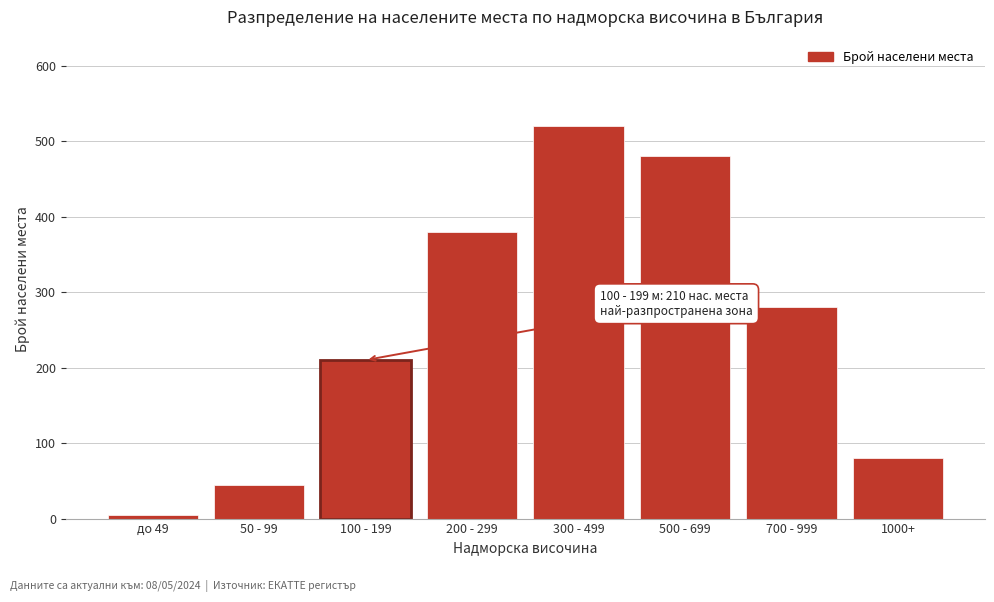

Reading left to right, transcribe all the data shown in this chart.

5	45	210	380	520	480	280	80